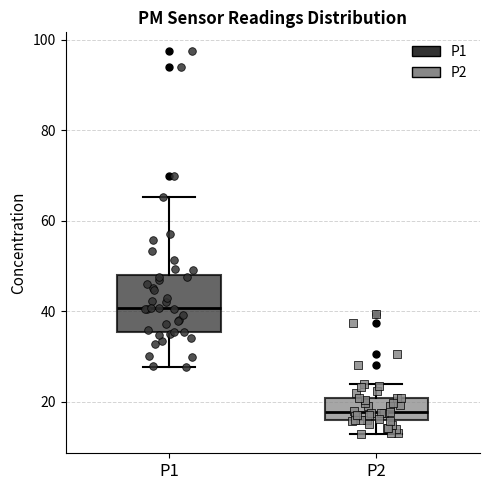

Which box's median line is the lowest?

P2